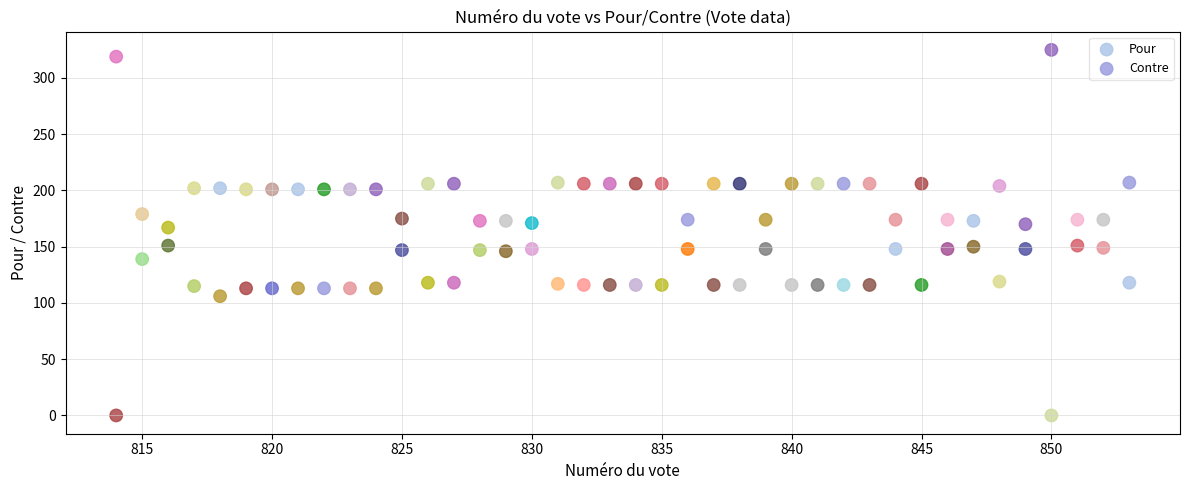

Across all data points, what is the range of Y values (max minus min)?

325